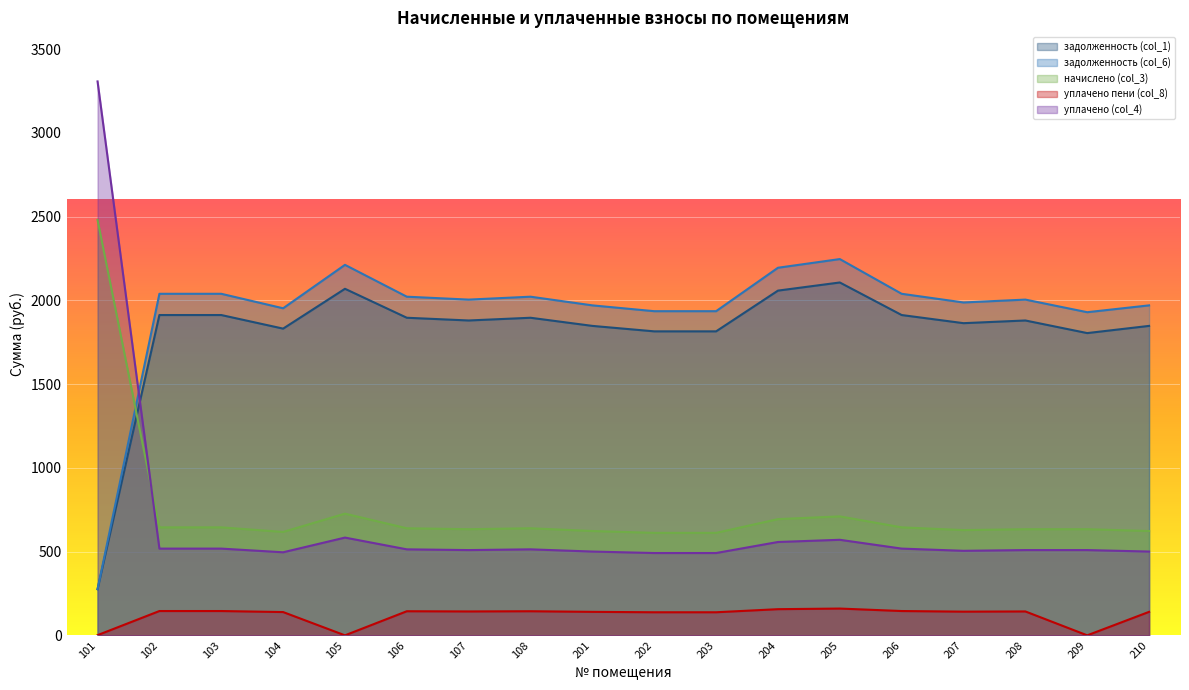

How many lines are shown in the chart?

5